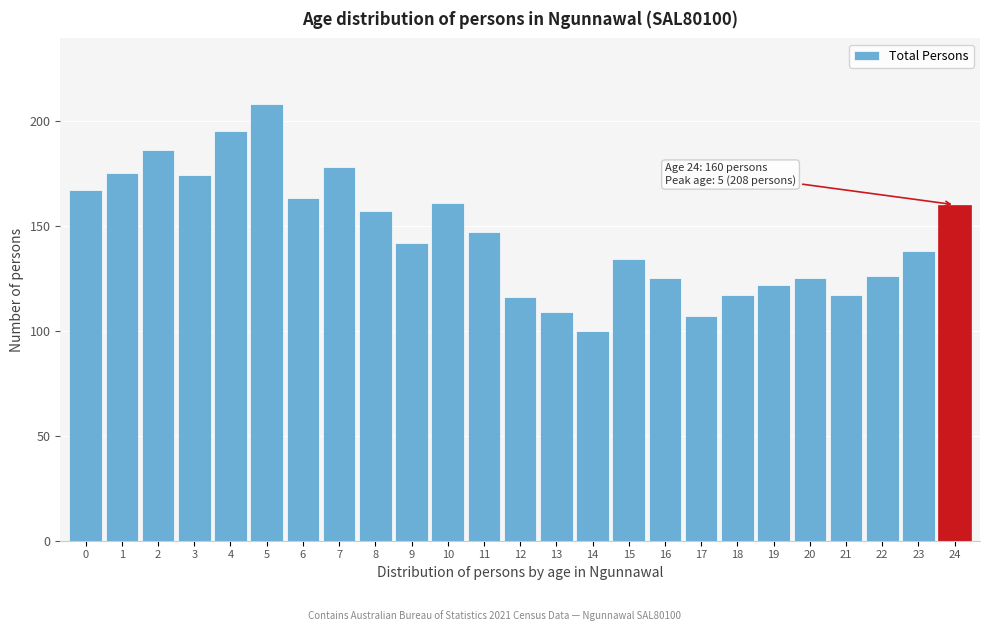

Reading left to right, what are all the values shown in this chart?

0=167	1=175	2=186	3=174	4=195	5=208	6=163	7=178	8=157	9=142	10=161	11=147	12=116	13=109	14=100	15=134	16=125	17=107	18=117	19=122	20=125	21=117	22=126	23=138	24=160